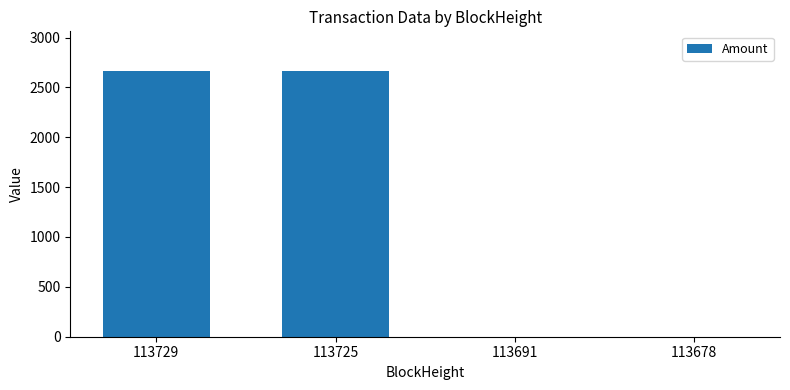

Where is the data nearest to the value 1331?

113678